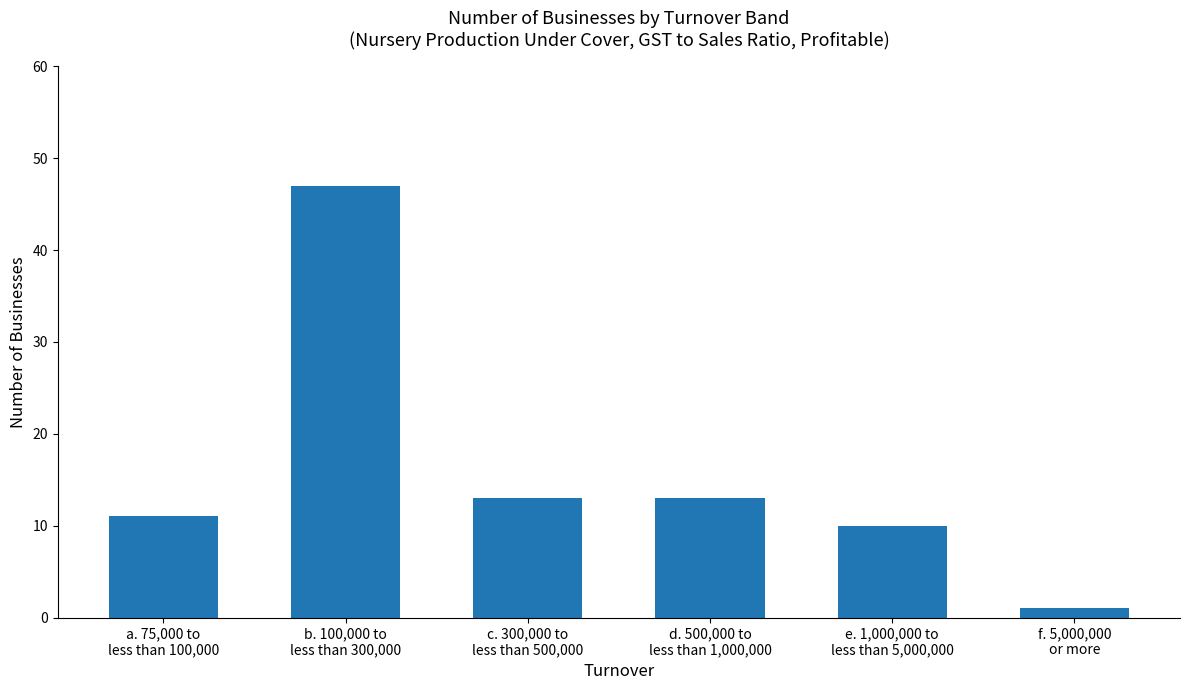

What is the sum of all values?

95